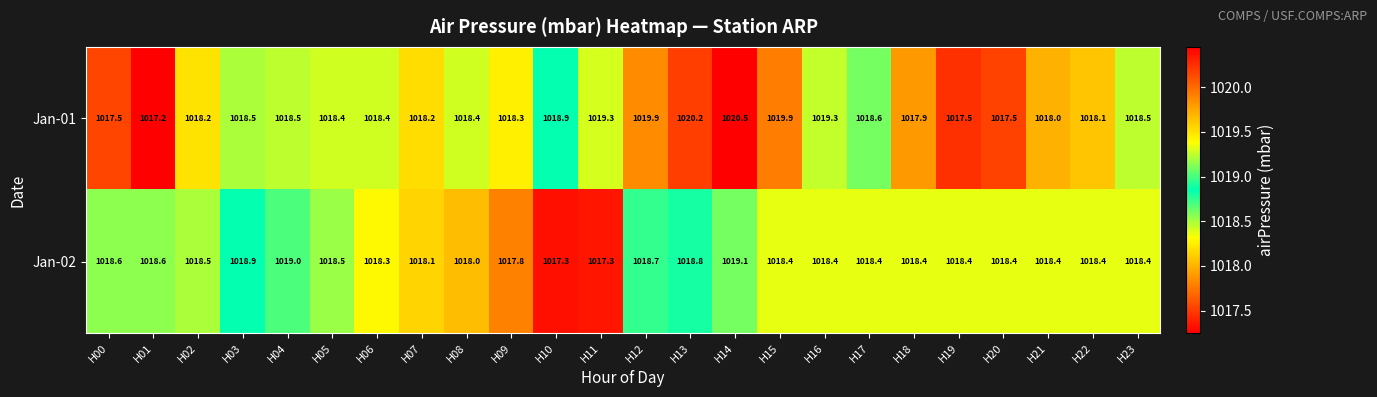

Rank the series by their maximum value, from lowest to highest.

Jan-02, Jan-01